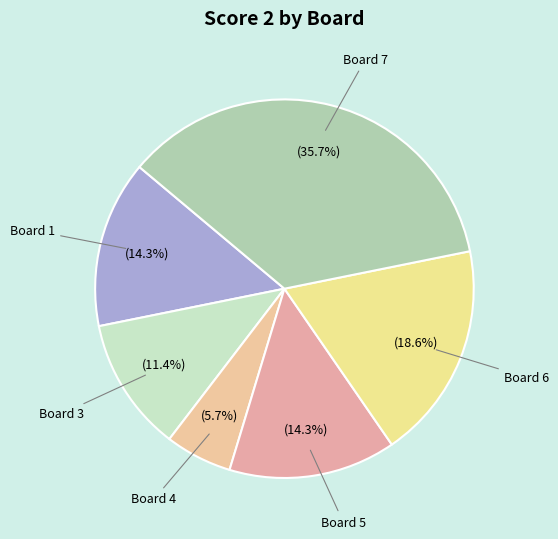

Is there any slice that represents more than half of the pie?

No